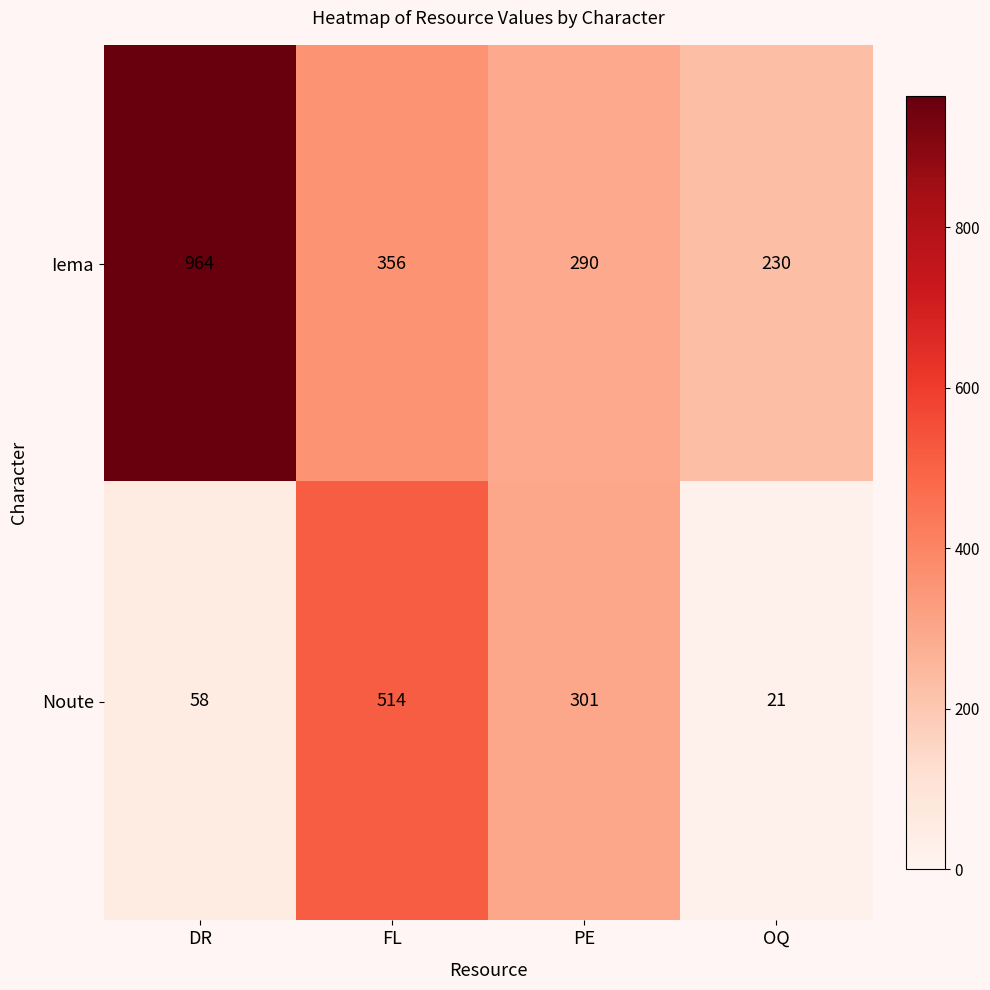

At how many categories does at least one series exceed 444?

2